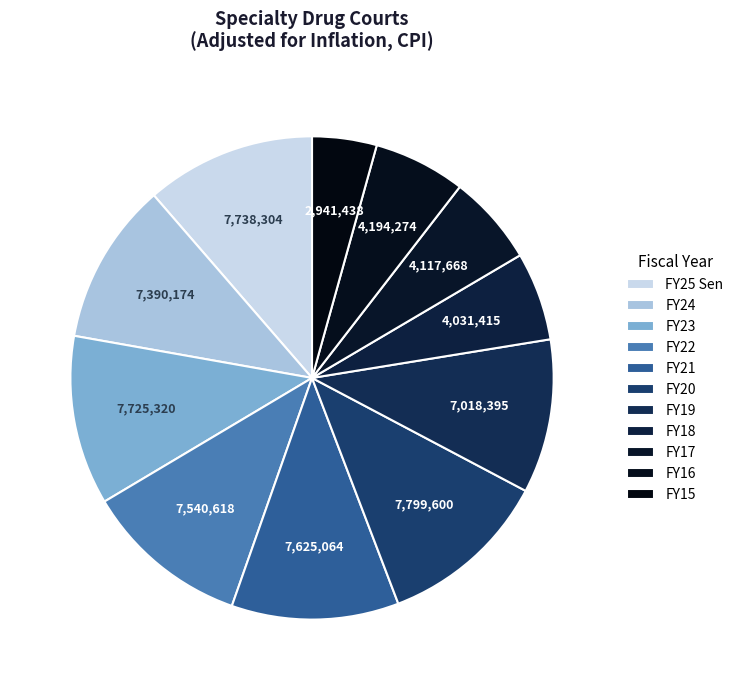

How many segments does this pie chart have?

11